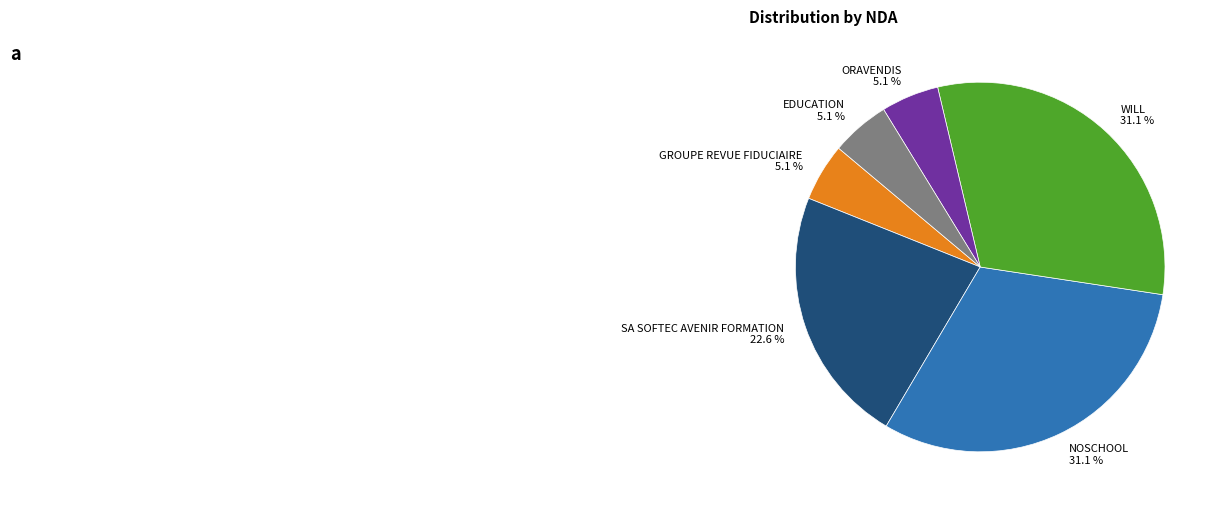

True or false: EDUCATION accounts for 1% of the total.

False